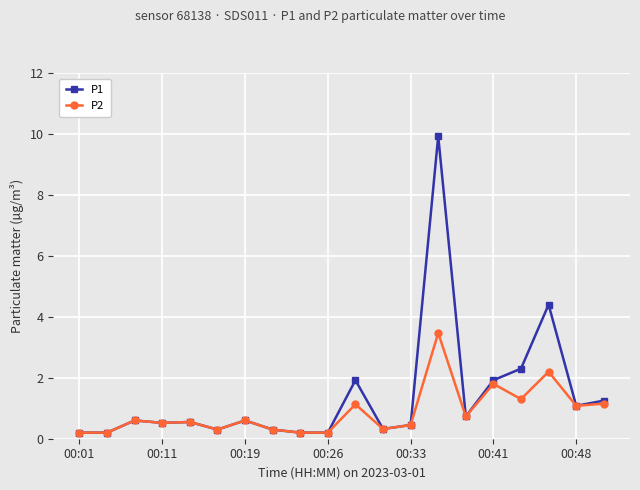

True or false: P1 has more than 1 points higher than both neighbors.

True